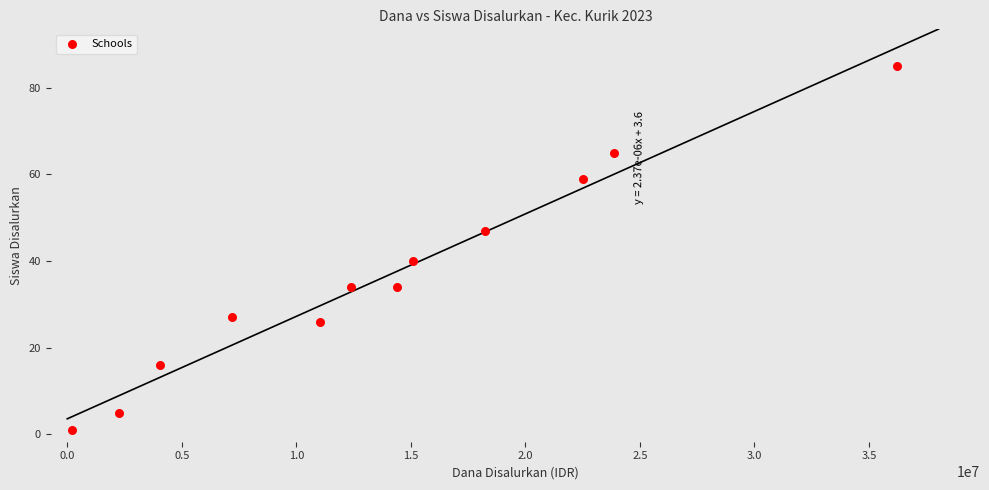

What Y value in the scatter plot is closest to 43?

40